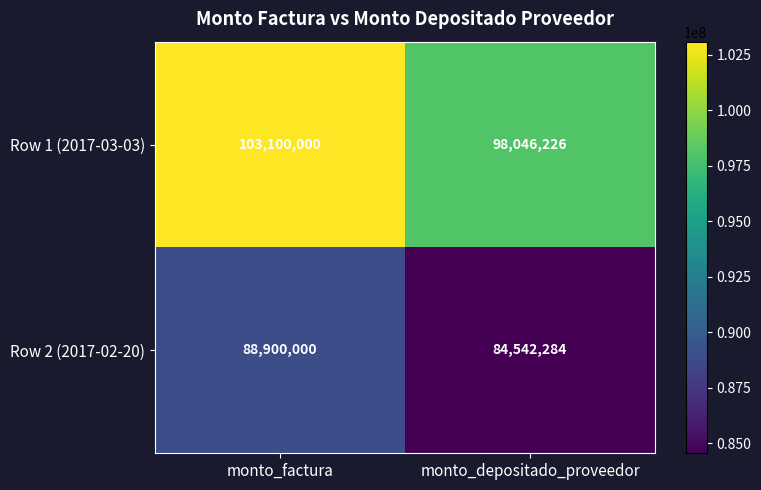

Is it true that Row 1 (2017-03-03) equals 103100000 at monto_factura?

True